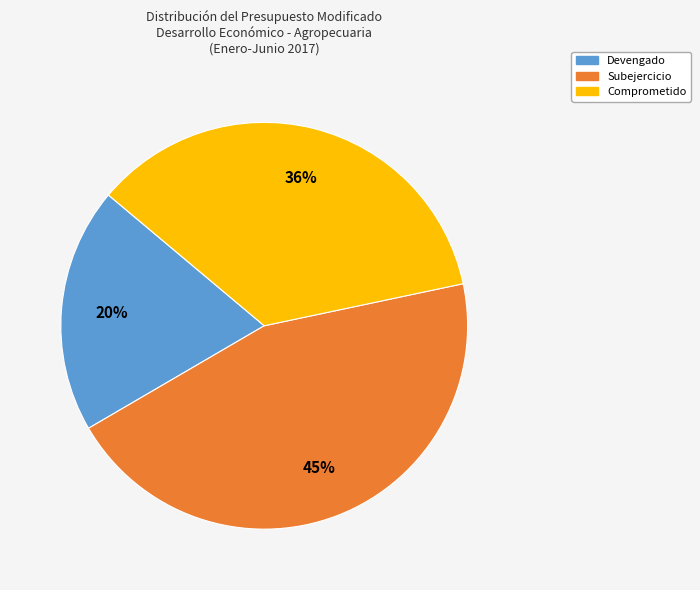

To the nearest percent, what is the difference between the largest and smallest slice percentages?

25%